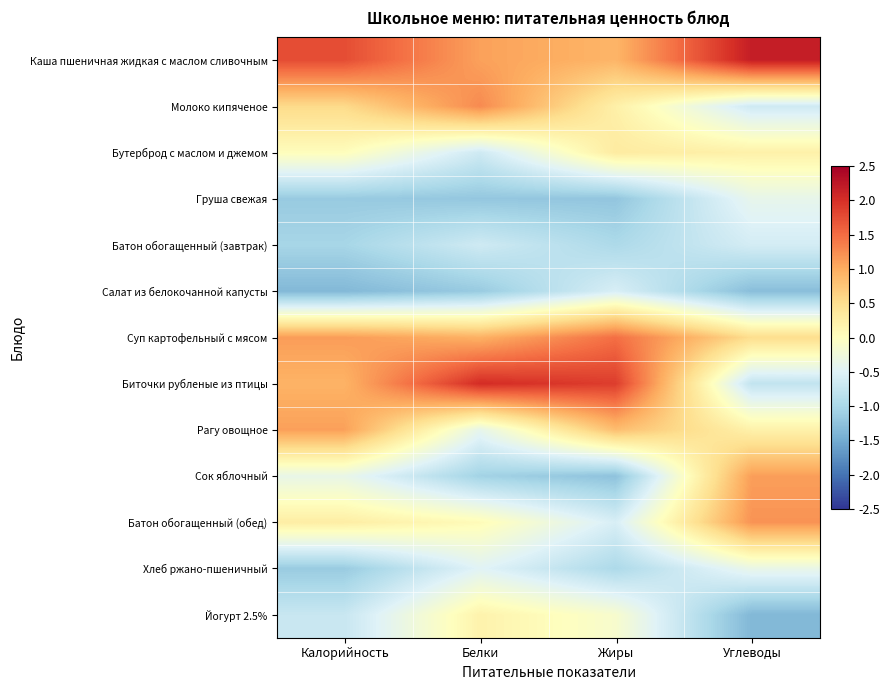

Reading left to right, transcribe all the data shown in this chart.

Каша пшеничная жидкая с маслом сливочным: Калорийность=1.8	Белки=1.1	Жиры=0.9	Углеводы=2.2
Молоко кипяченое: Калорийность=0.5	Белки=1.3	Жиры=0.2	Углеводы=-0.7
Бутерброд с маслом и джемом: Калорийность=0.0	Белки=-0.7	Жиры=0.3	Углеводы=0.2
Груша свежая: Калорийность=-1.2	Белки=-1.2	Жиры=-1.2	Углеводы=-0.4
Батон обогащенный (завтрак): Калорийность=-1.0	Белки=-0.7	Жиры=-1.0	Углеводы=-0.6
Салат из белокочанной капусты: Калорийность=-1.4	Белки=-1.2	Жиры=-0.6	Углеводы=-1.3
Суп картофельный с мясом: Калорийность=1.1	Белки=1.0	Жиры=1.5	Углеводы=0.5
Биточки рубленые из птицы: Калорийность=0.9	Белки=2.0	Жиры=1.9	Углеводы=-0.8
Рагу овощное: Калорийность=1.1	Белки=-0.4	Жиры=0.8	Углеводы=0.2
Сок яблочный: Калорийность=-0.4	Белки=-1.1	Жиры=-1.3	Углеводы=1.1
Батон обогащенный (обед): Калорийность=0.3	Белки=0.1	Жиры=-0.6	Углеводы=1.2
Хлеб ржано-пшеничный: Калорийность=-1.1	Белки=-0.5	Жиры=-1.0	Углеводы=-0.3
Йогурт 2.5%: Калорийность=-0.7	Белки=0.2	Жиры=-0.1	Углеводы=-1.4